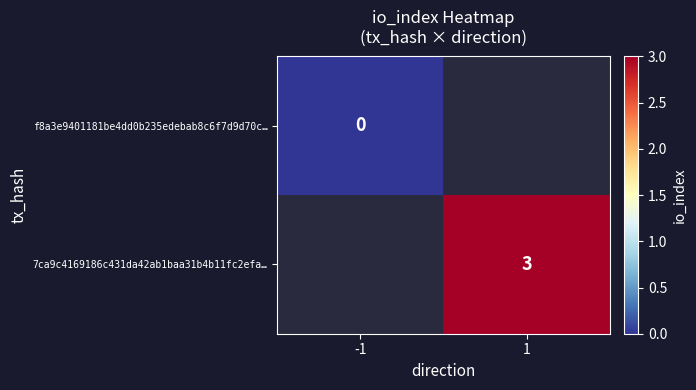

Is it true that 7ca9c4169186c431da42ab1baa31b4b11fc2efa… equals 5 at 1?

False